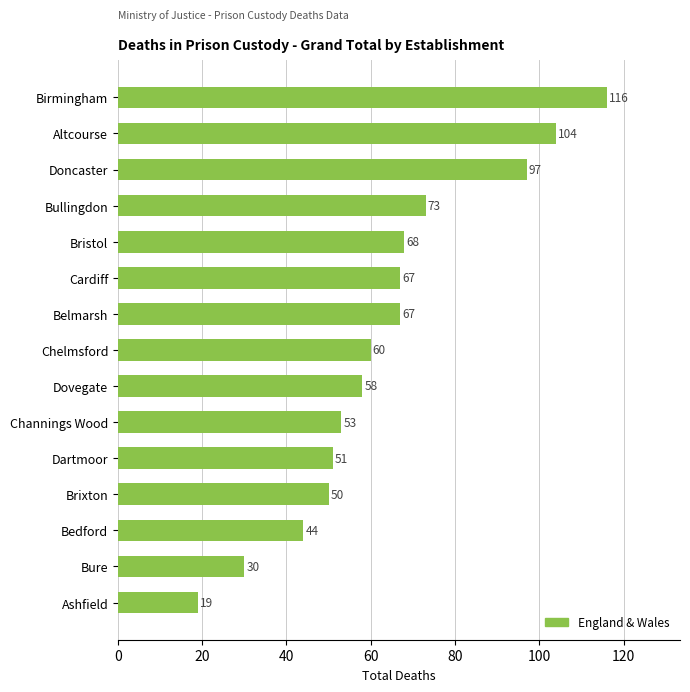

What is the minimum value shown in the chart?

19